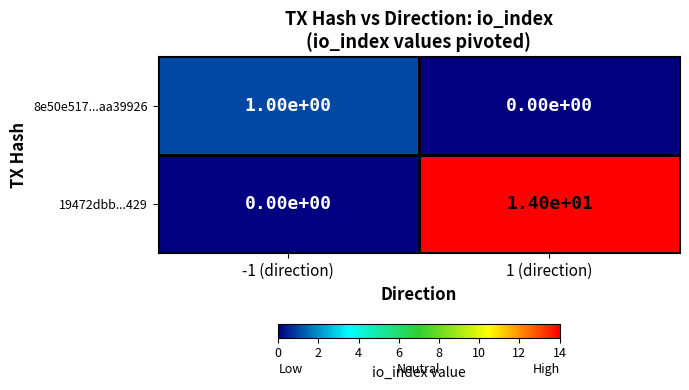

What is the difference between the maximum and minimum values in the 19472dbb...429 series?

14